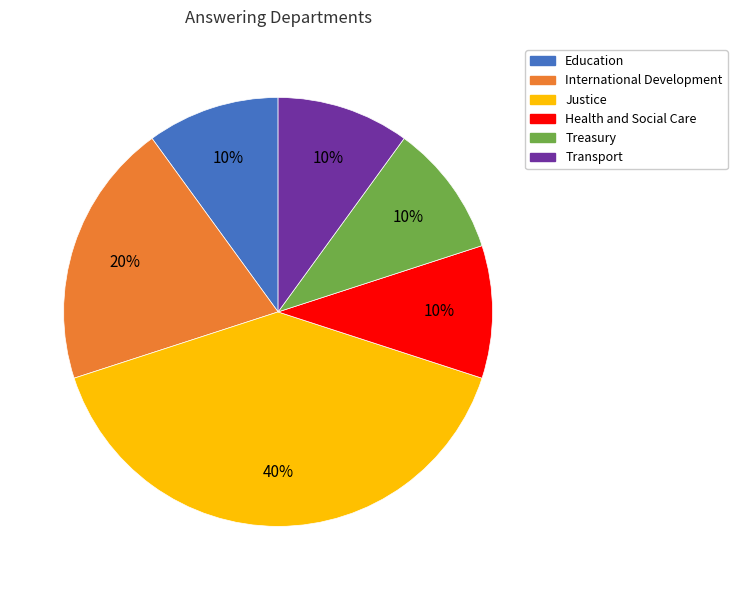

What is the ratio of the value at International Development to the value at Transport?

2.0